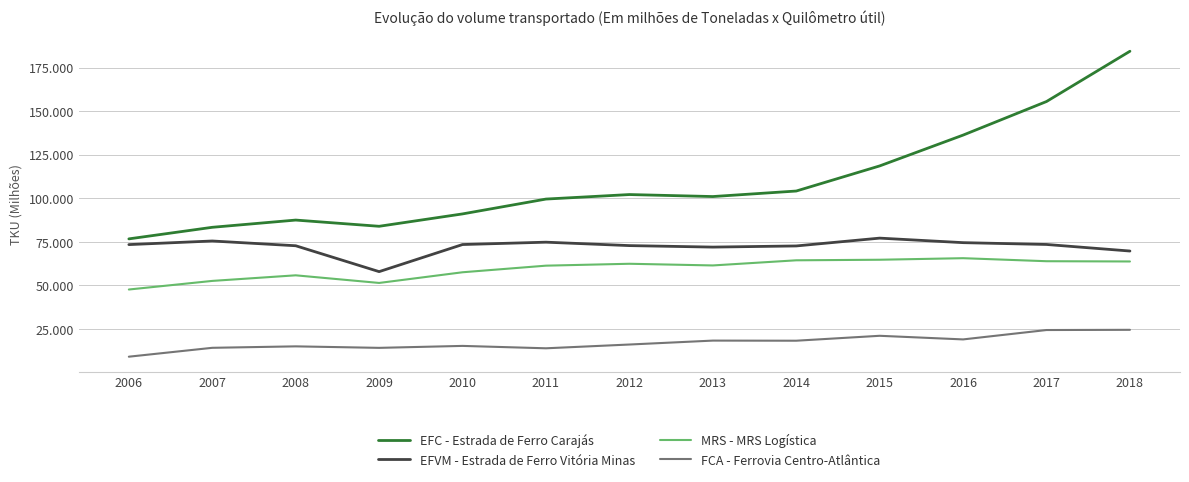

Between 2015 and 2016, which series saw the biggest shift?

EFC - Estrada de Ferro Carajás